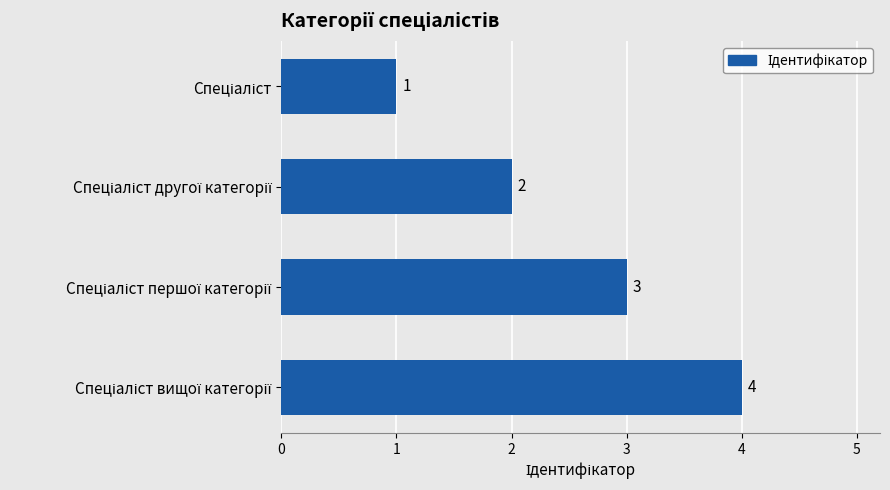

Count the values in the range 2 to 4.

3